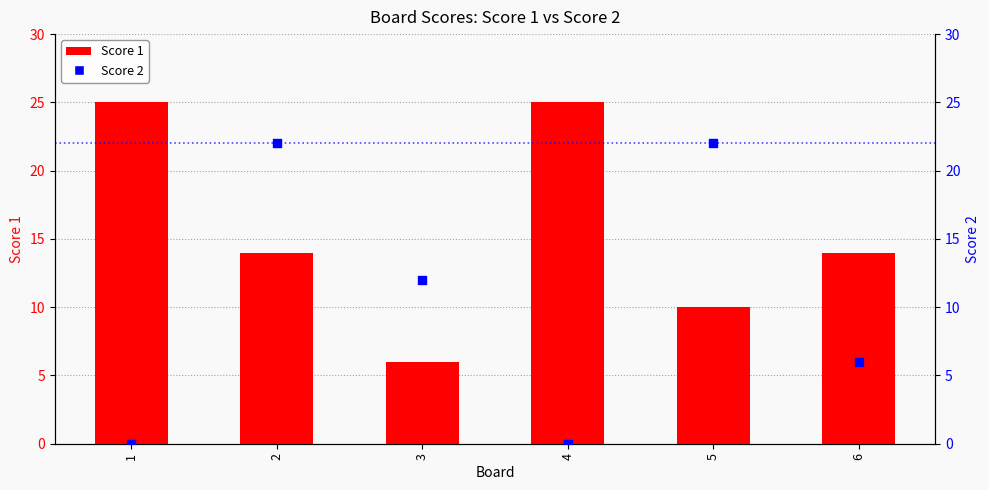

Is the value of Score 2 at 5 greater than the value of Score 1 at 3?

Yes